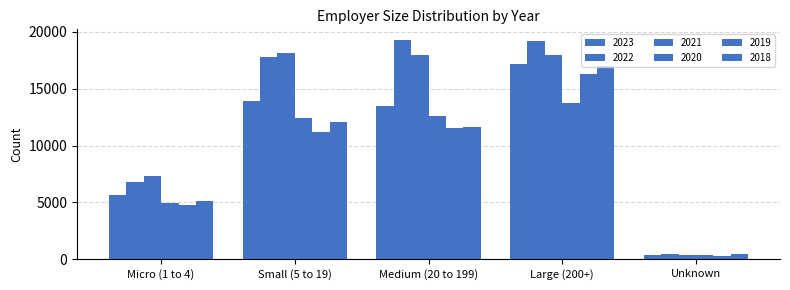

What is the average value of the 2020 series?

8815